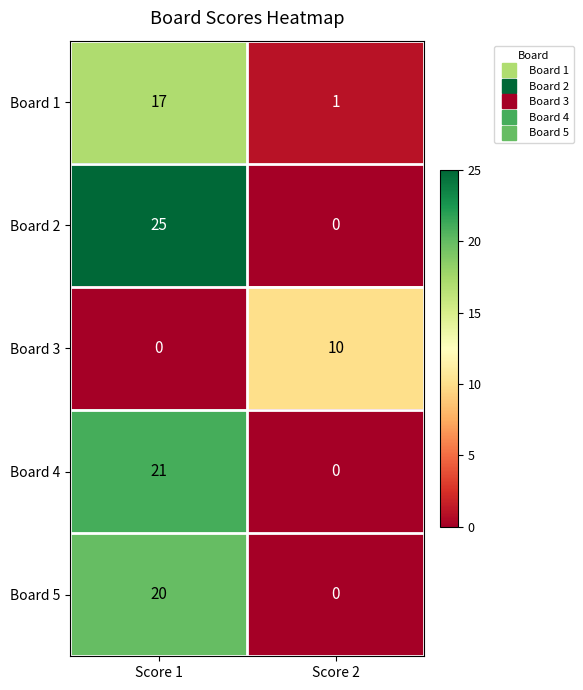

What is the greatest value displayed?

25